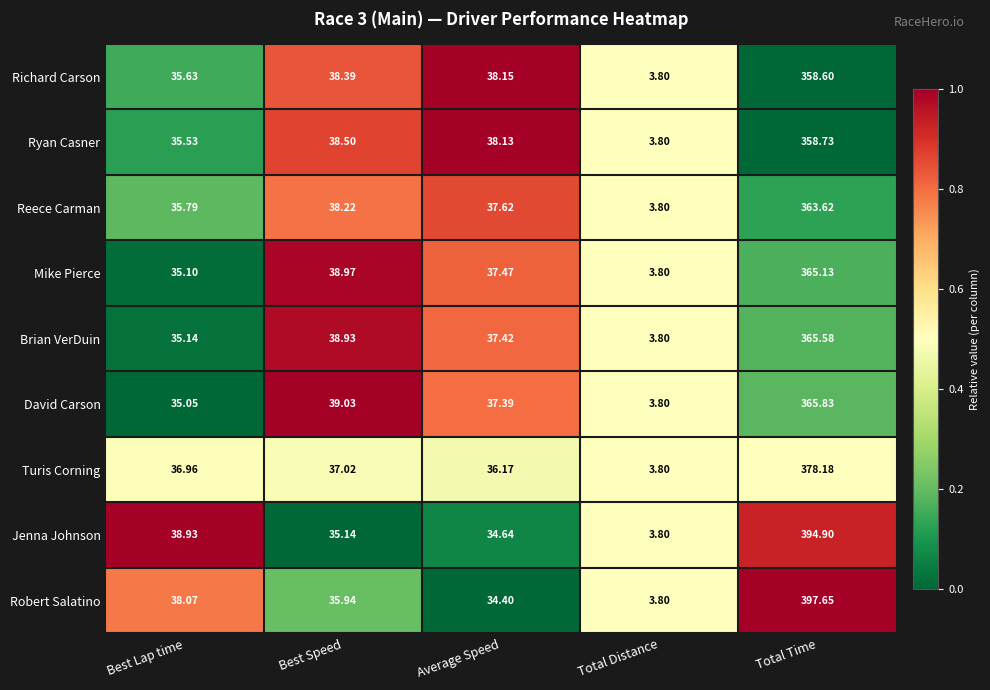

Which series has the largest total across all categories?

Robert Salatino